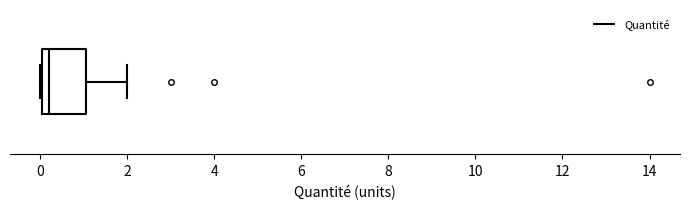

Where is the left edge of the box on the x-axis? The values are not printed on the chart, so give them approximately, as read against the axis.

0.0